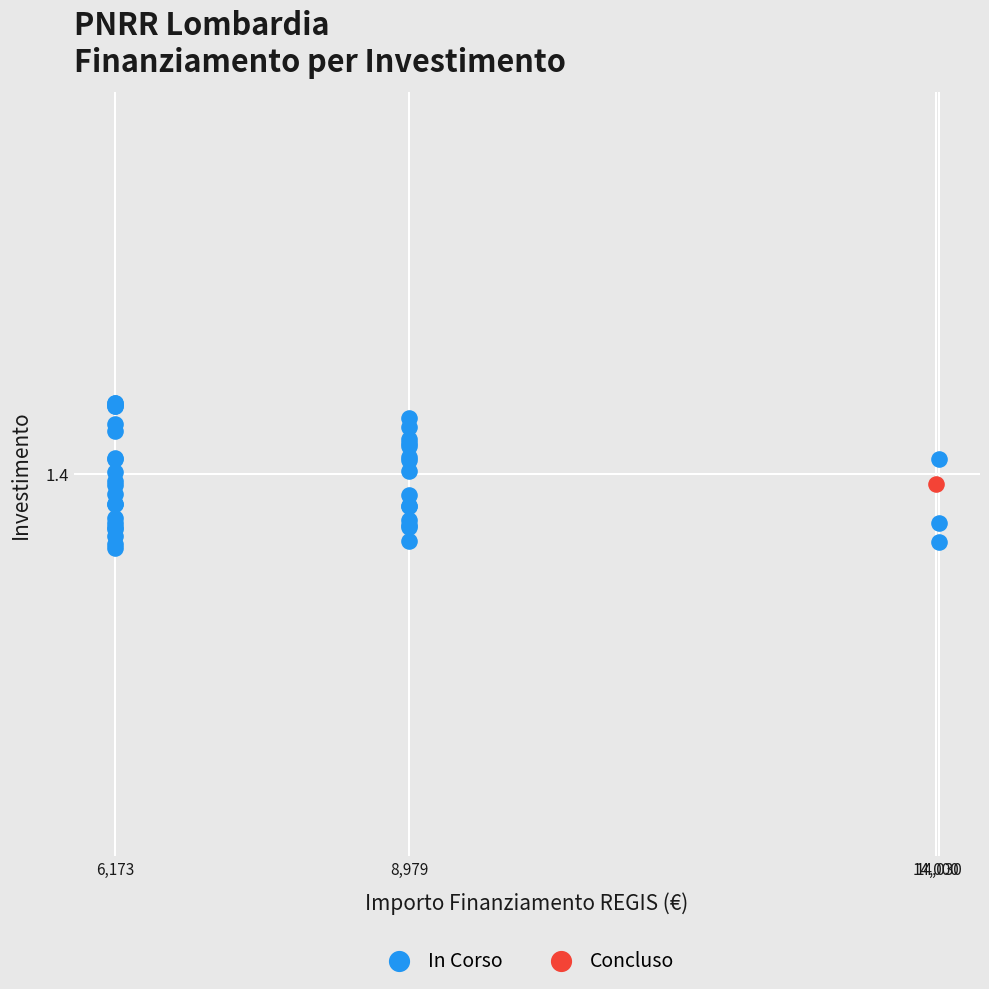

What are all the series names shown in the legend?

In Corso, Concluso